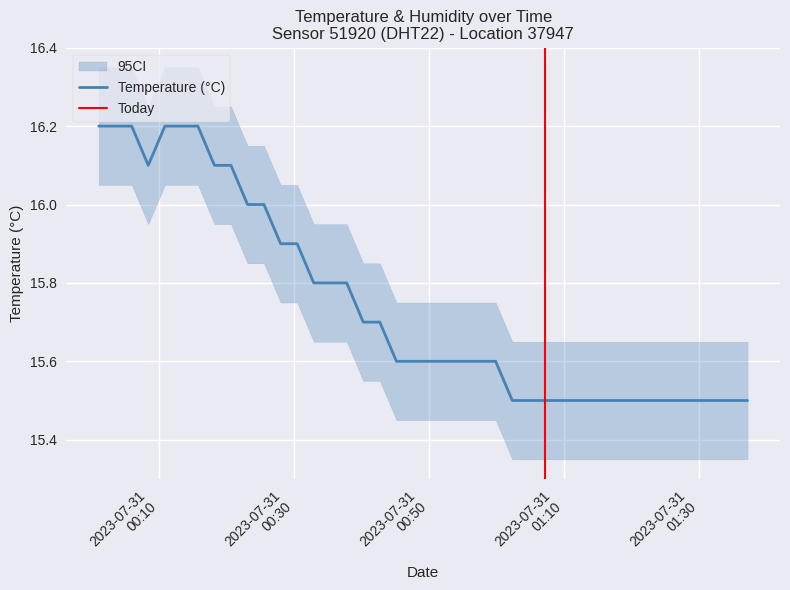

What is the maximum value shown in the chart?

16.2